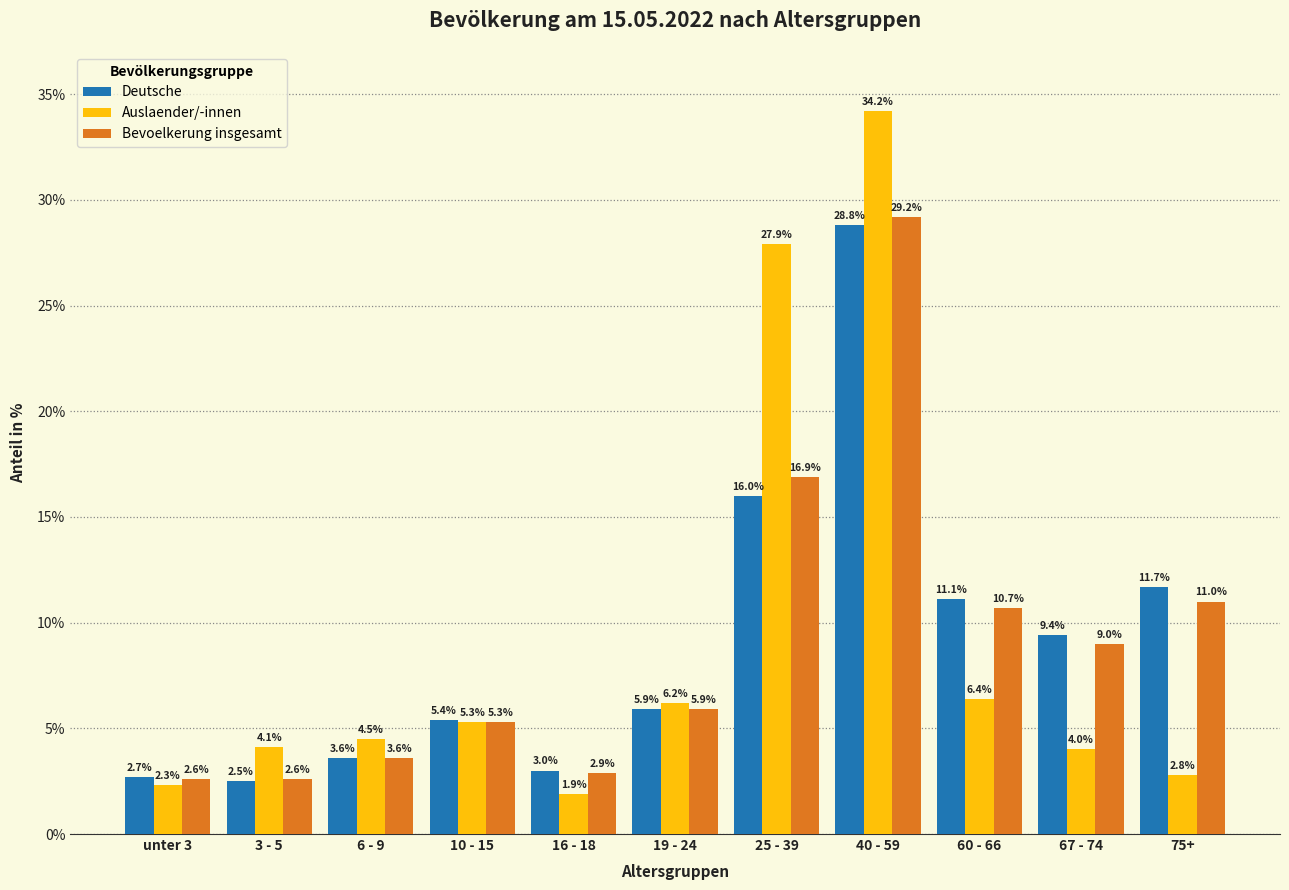

Is it true that Deutsche equals 11.7 at 75+?

True